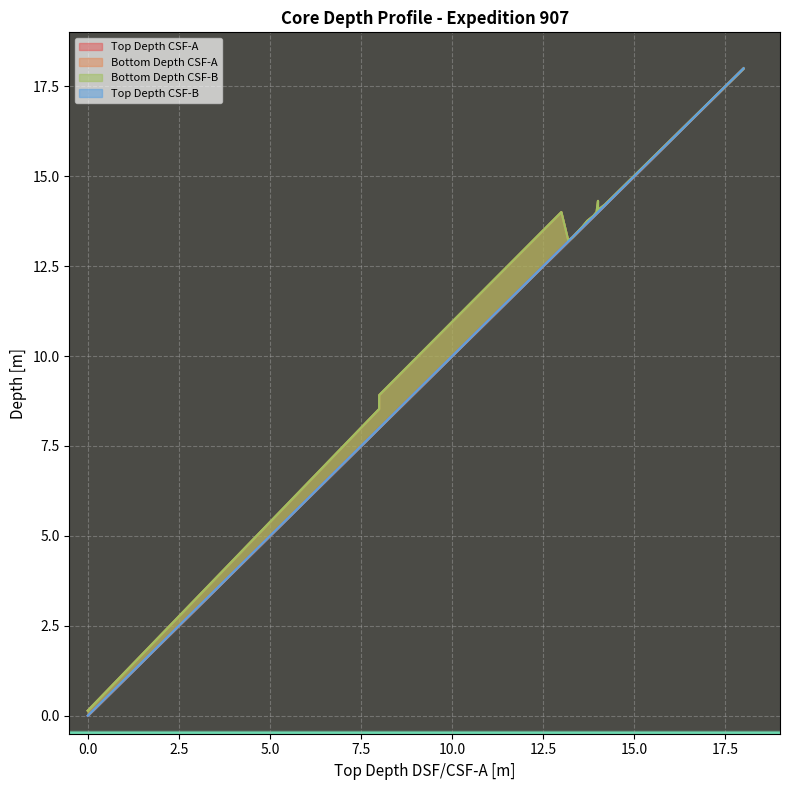

What is the difference between the second highest and second lowest values in the Bottom Depth CSF-B series?

14.2